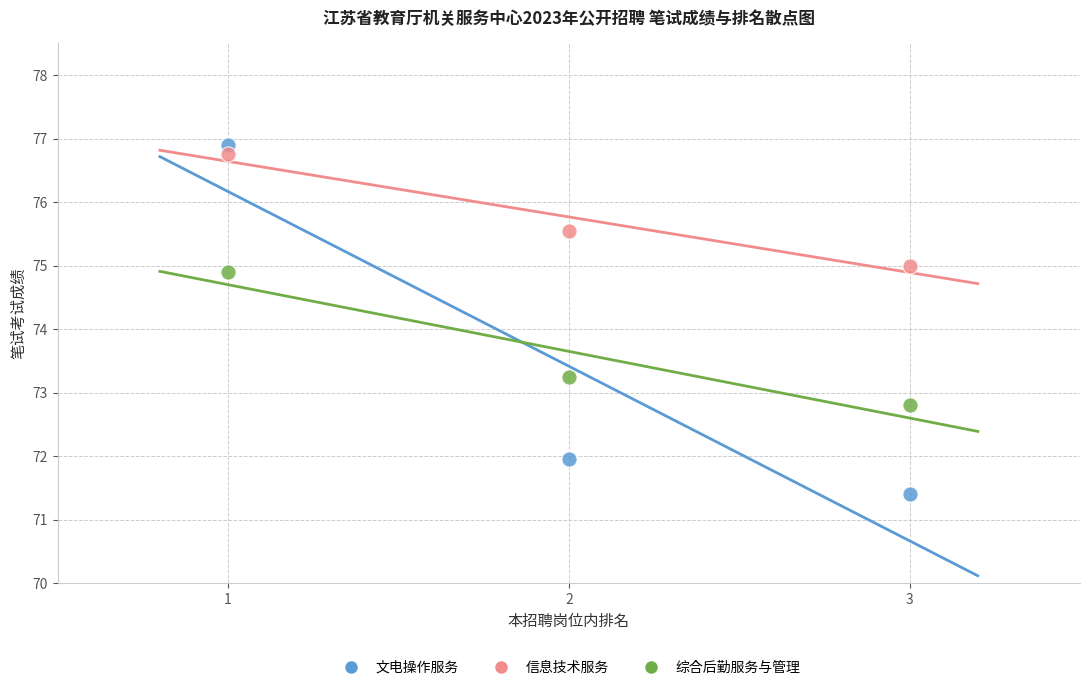

In the 文电操作服务 series, what Y value is closest to 74?

72.0